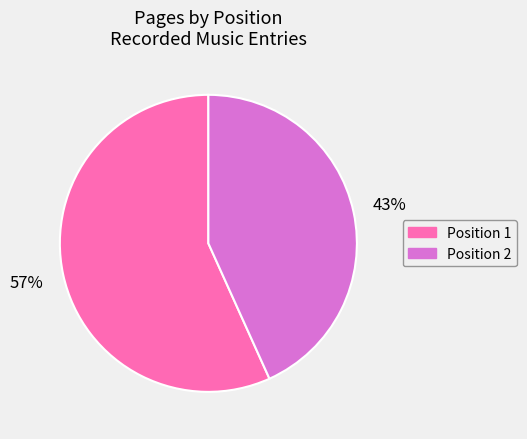

To the nearest percent, what is the average slice percentage?

50%